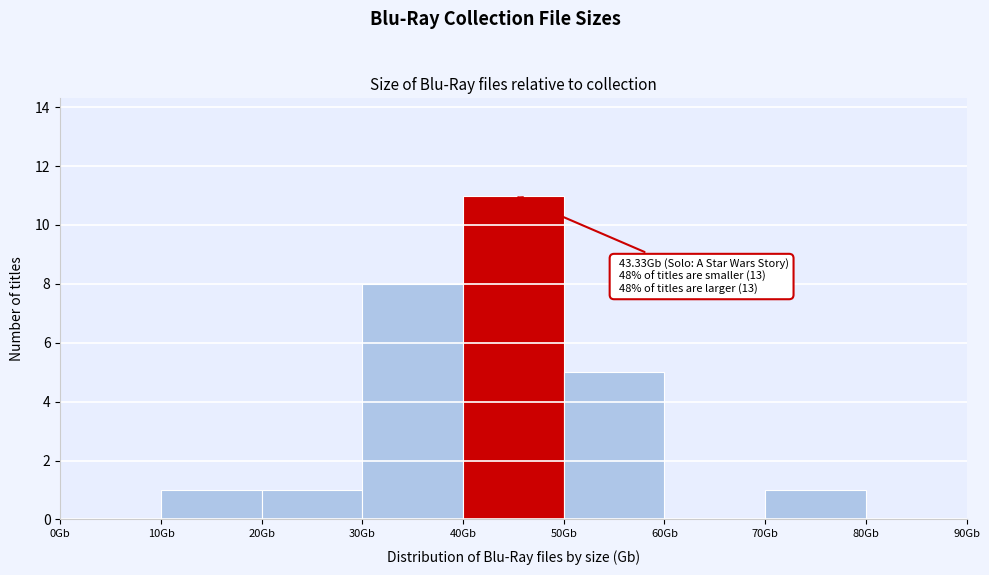

Which range on the x-axis has the tallest bar?

40 to 50